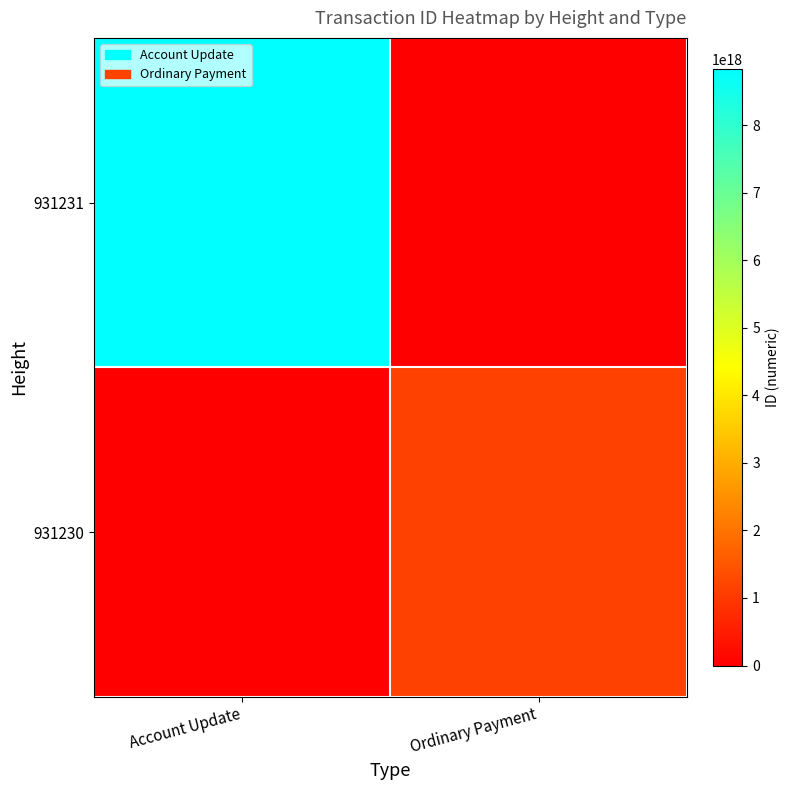

Which series has the largest total across all categories?

931231